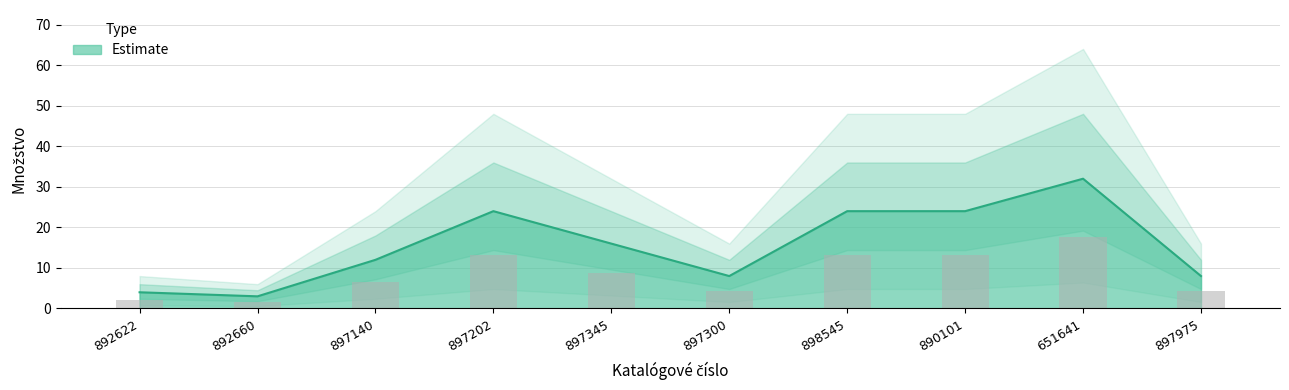

At which label is Estimate closest to 17?

897345